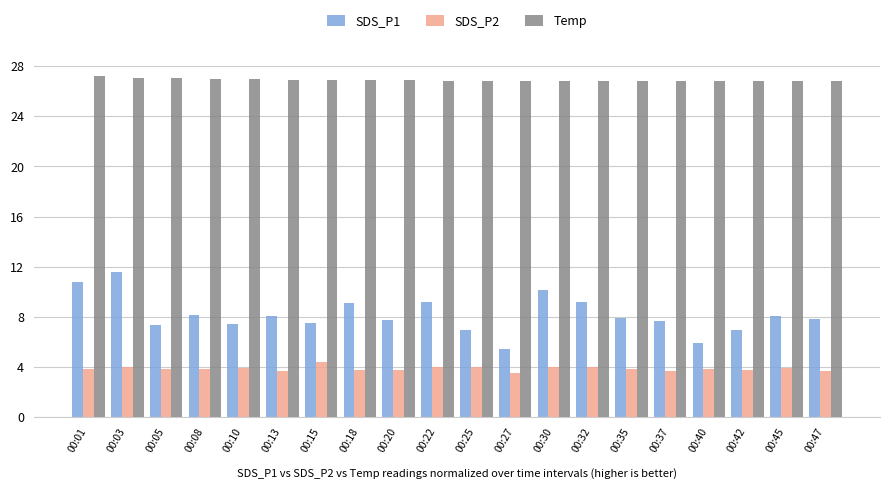

What is the lowest value of the Temp series?

26.8